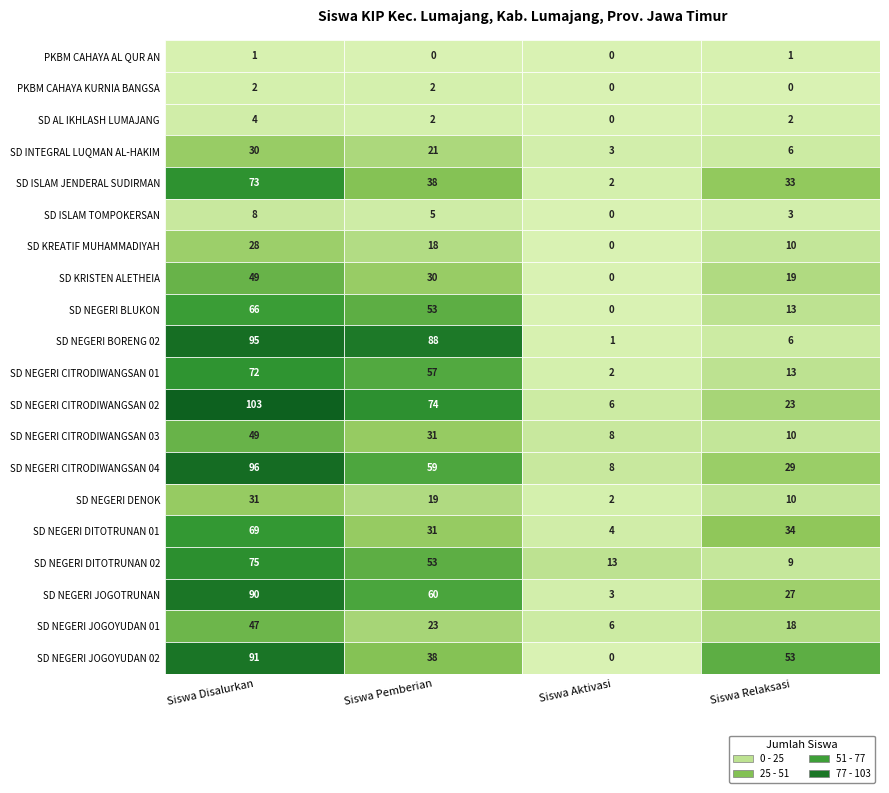

What is the sum of all SD NEGERI CITRODIWANGSAN 01 values?

144